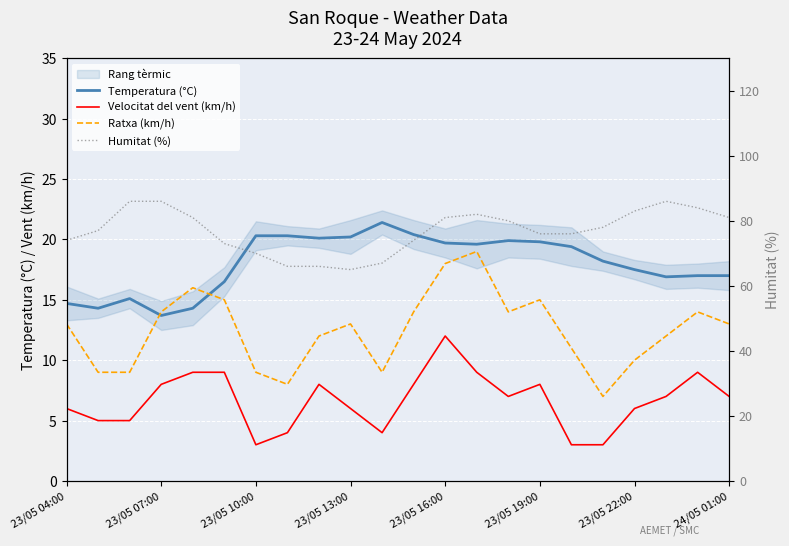

Which series changed the most between 23/05 10:00 and 23/05 19:00?

Humitat (%)